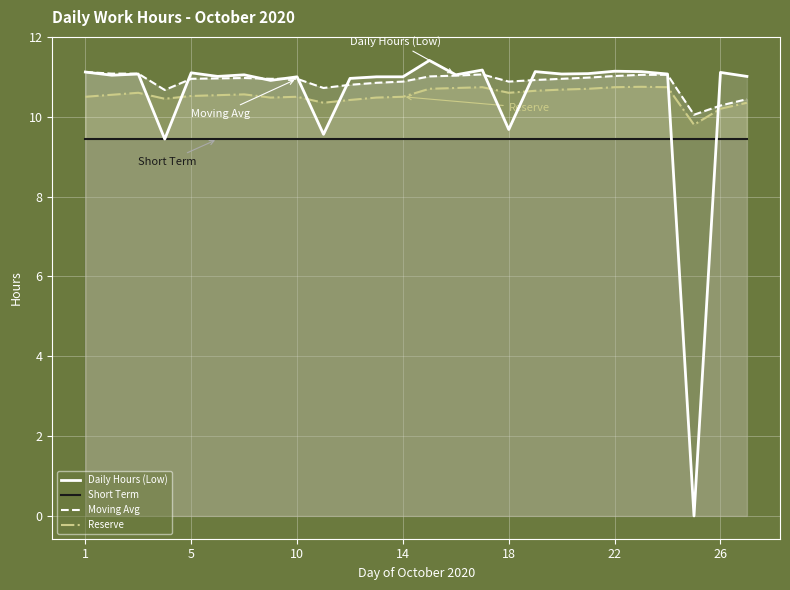

Does the chart display data point markers on the line(s)?

No